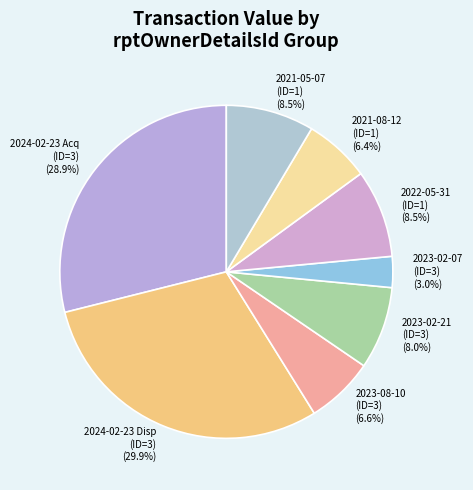

What is the ratio of the value at 2021-08-12 (ID=1) to the value at 2023-02-07 (ID=3)?

2.1